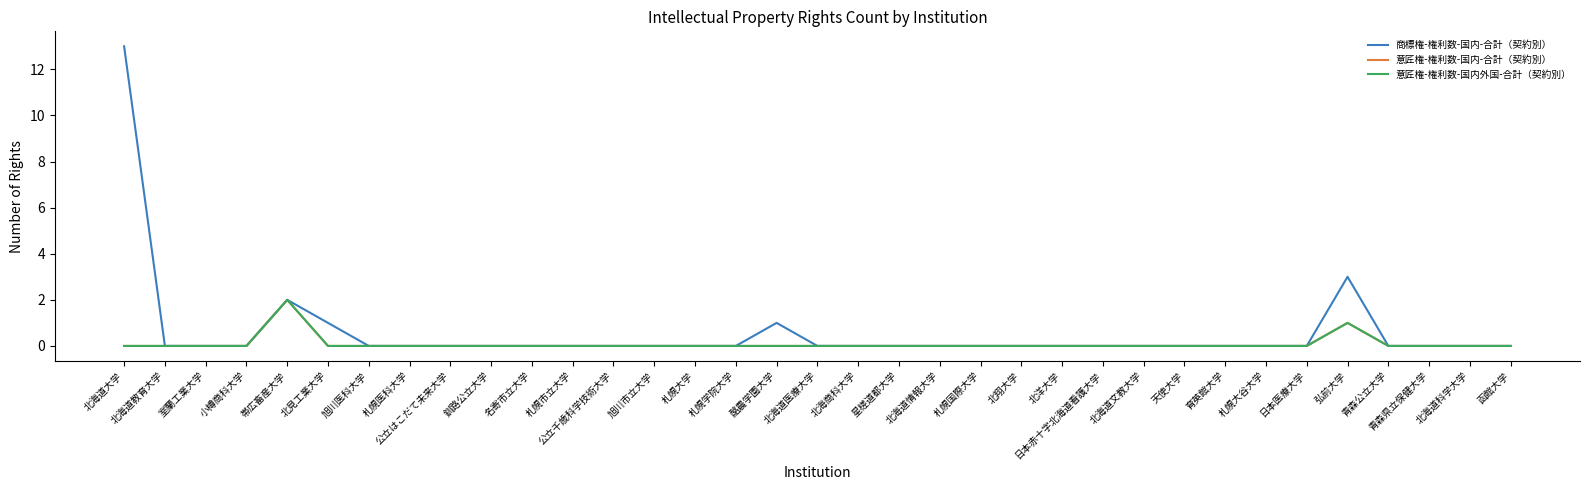

True or false: 意匠権-権利数-国内-合計（契約別） and 意匠権-権利数-国内外国-合計（契約別） cross at least once.

False